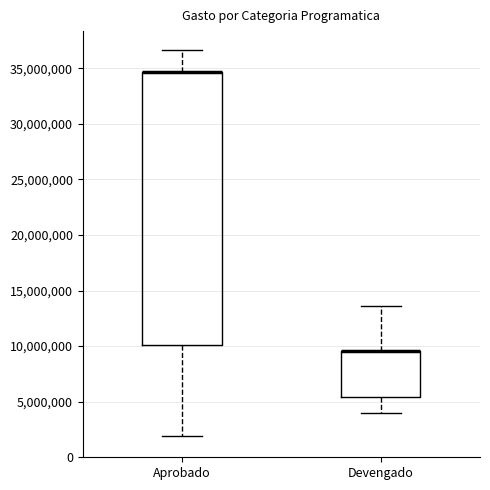

Comparing the boxes themselves (not the whiskers), which one is the tallest?

Aprobado